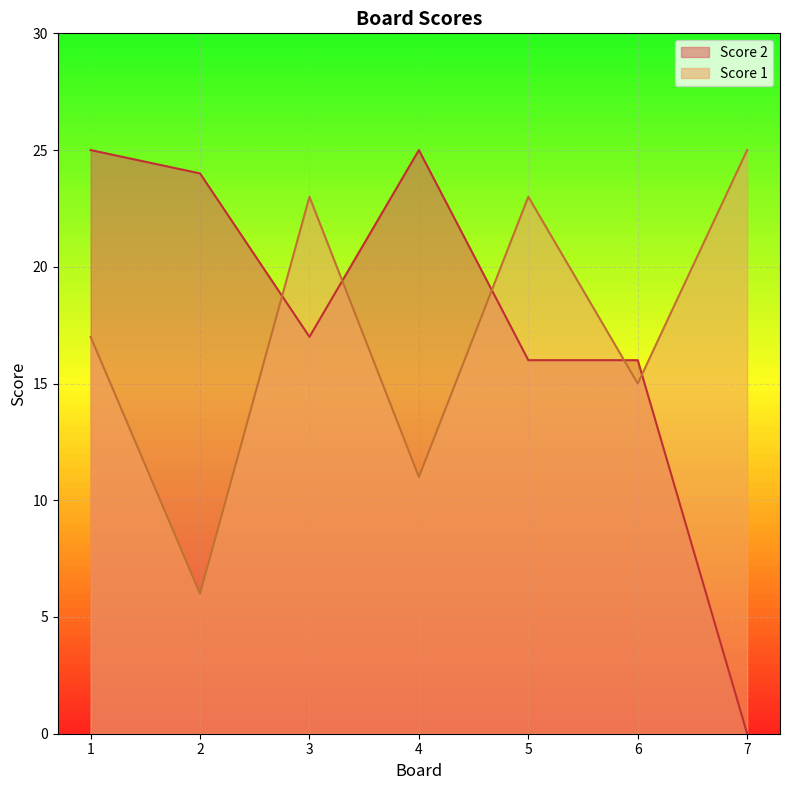

Where is Score 1 nearest to the value 15?

6